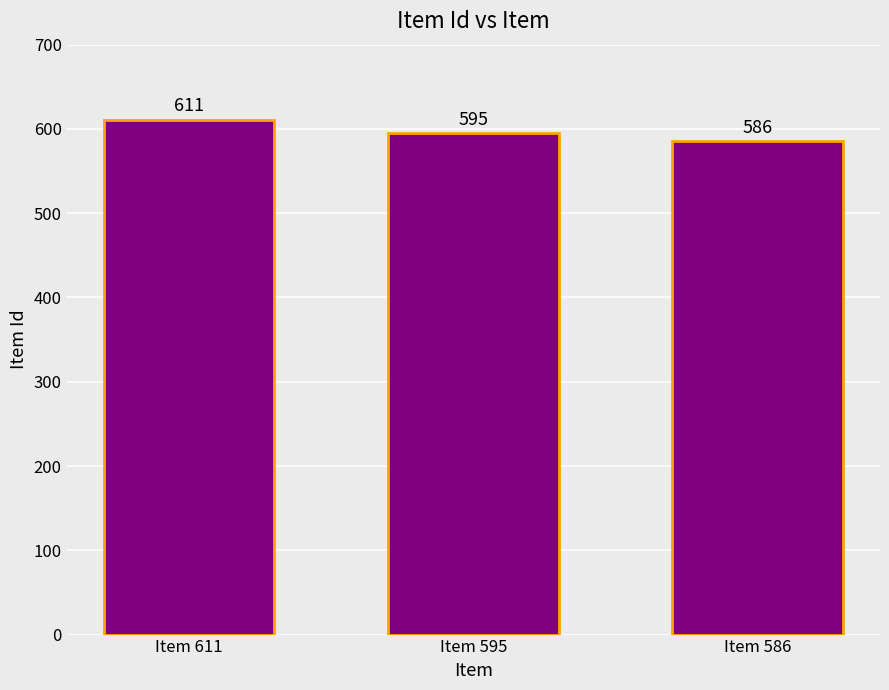

Rank the categories by value from lowest to highest.

Item 586, Item 595, Item 611